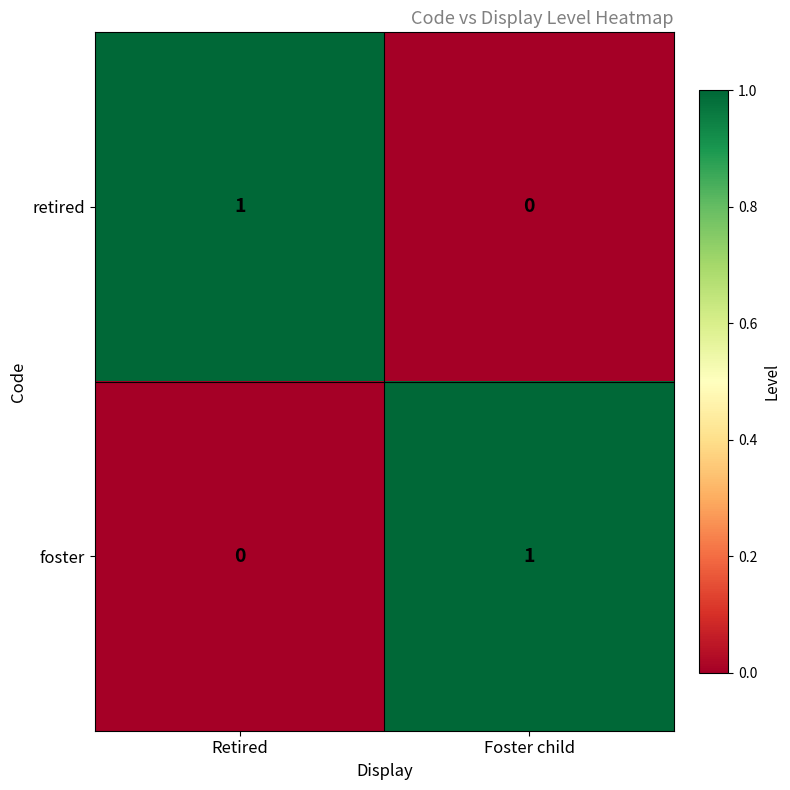

Which category has the highest value in the foster series?

Foster child